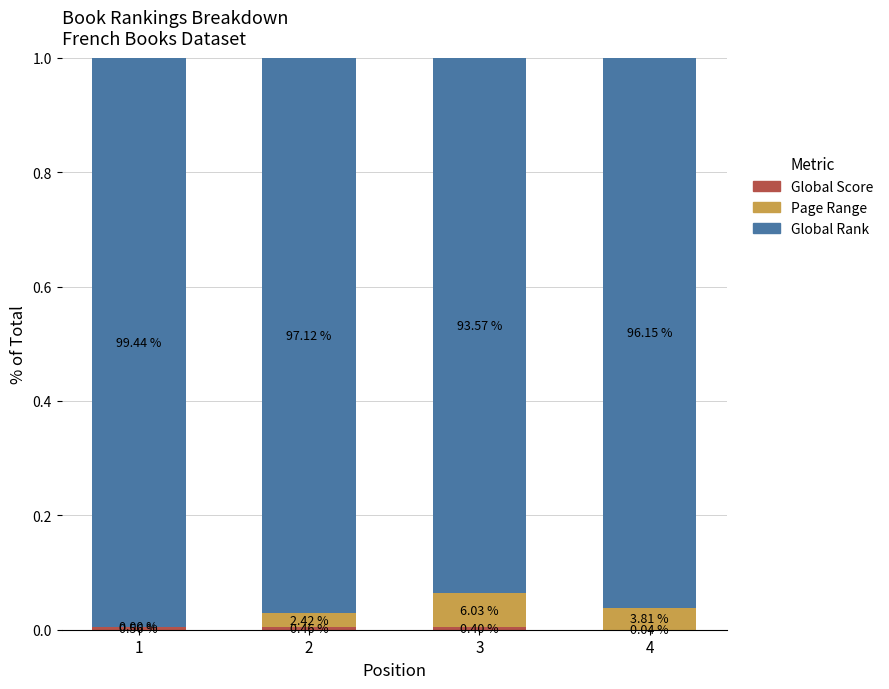

Does the chart contain stacked bars?

Yes